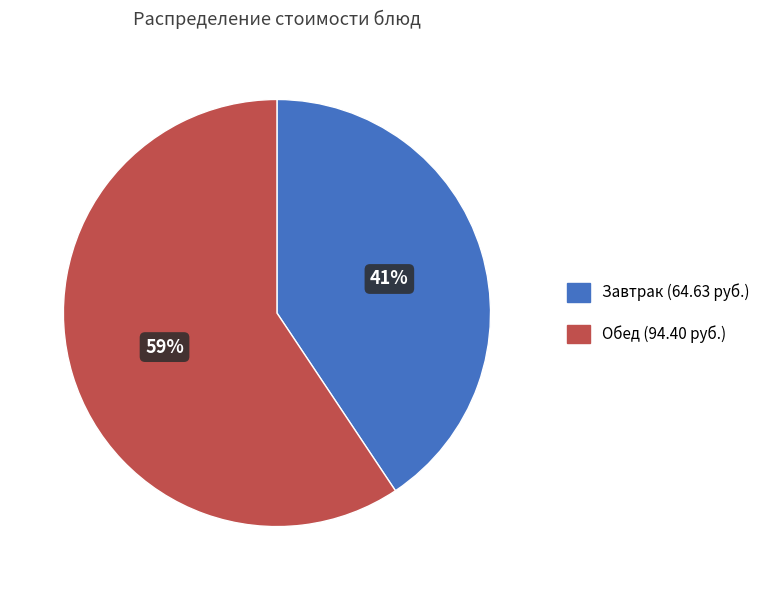

Is there any slice that represents more than half of the pie?

Yes